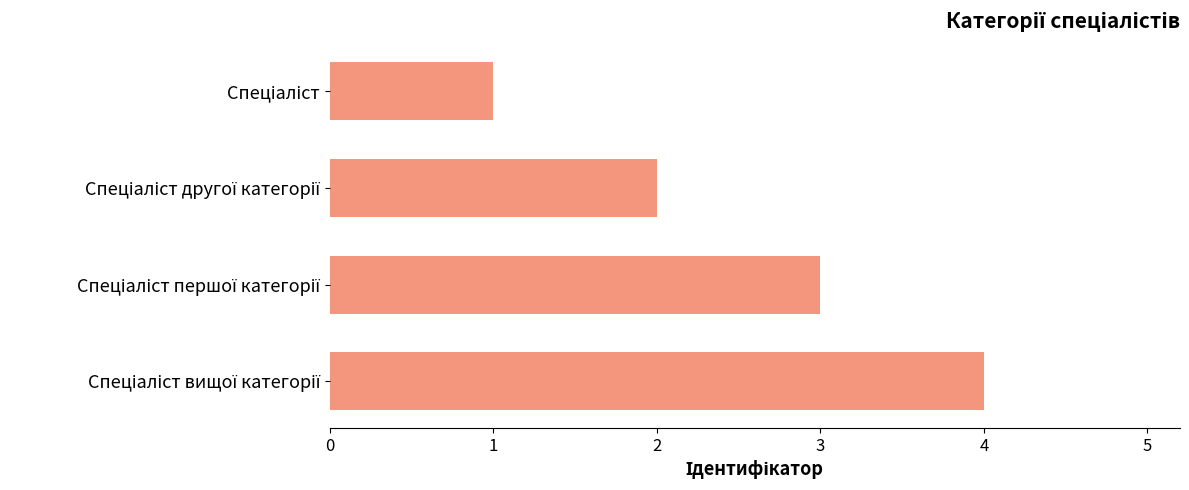

What is the maximum value shown in the chart?

4